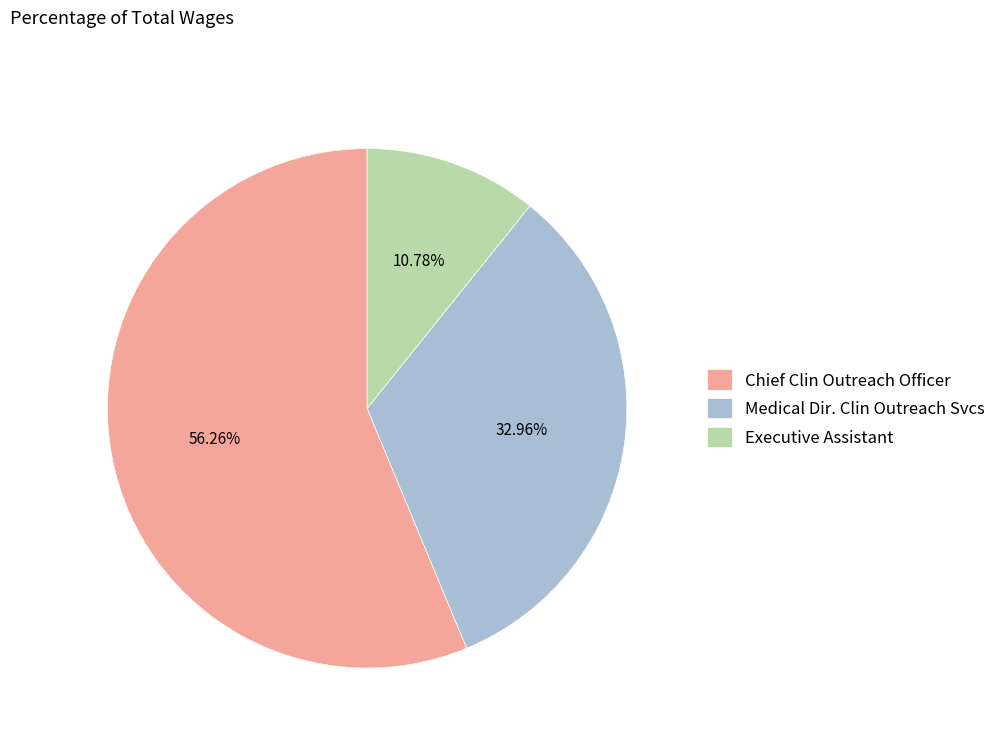

Is it true that Chief Clin Outreach Officer is 56% of the pie?

True